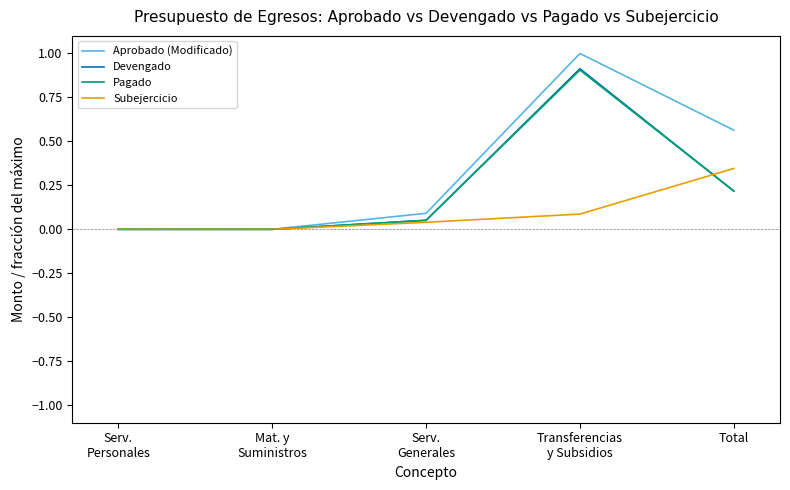

True or false: Devengado has more than 2 interior local peaks.

False